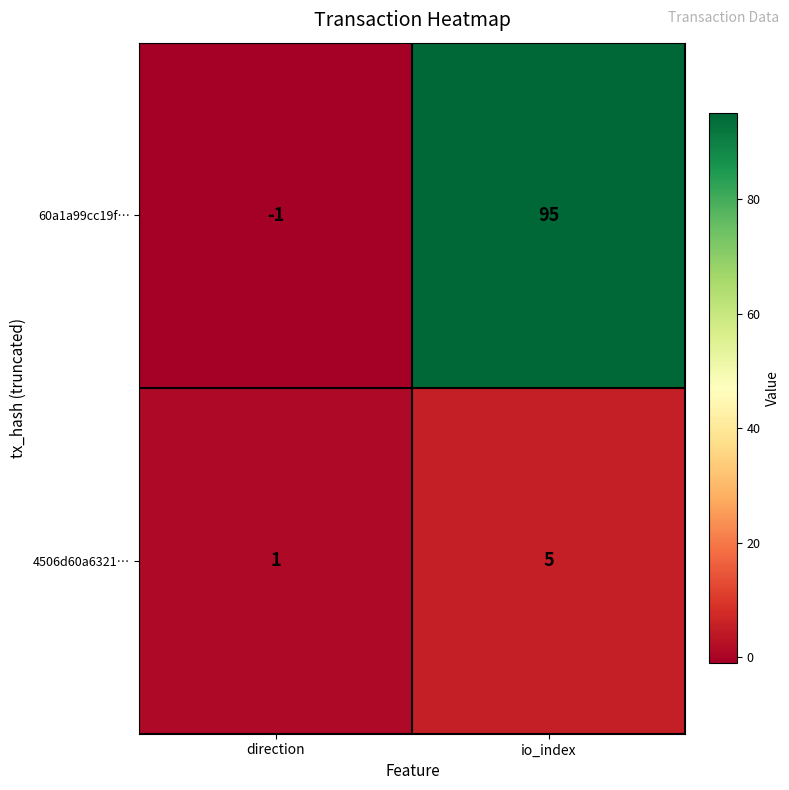

Between direction and io_index, which series saw the biggest shift?

60a1a99cc19f…